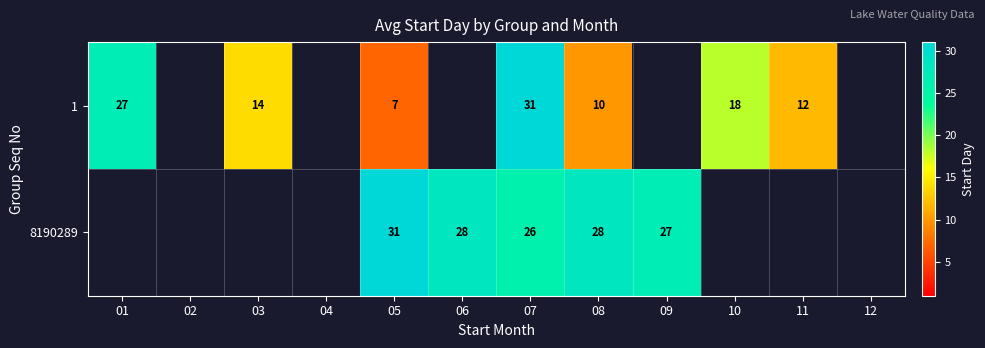

What is the spread (max minus min) of values at 07?

5